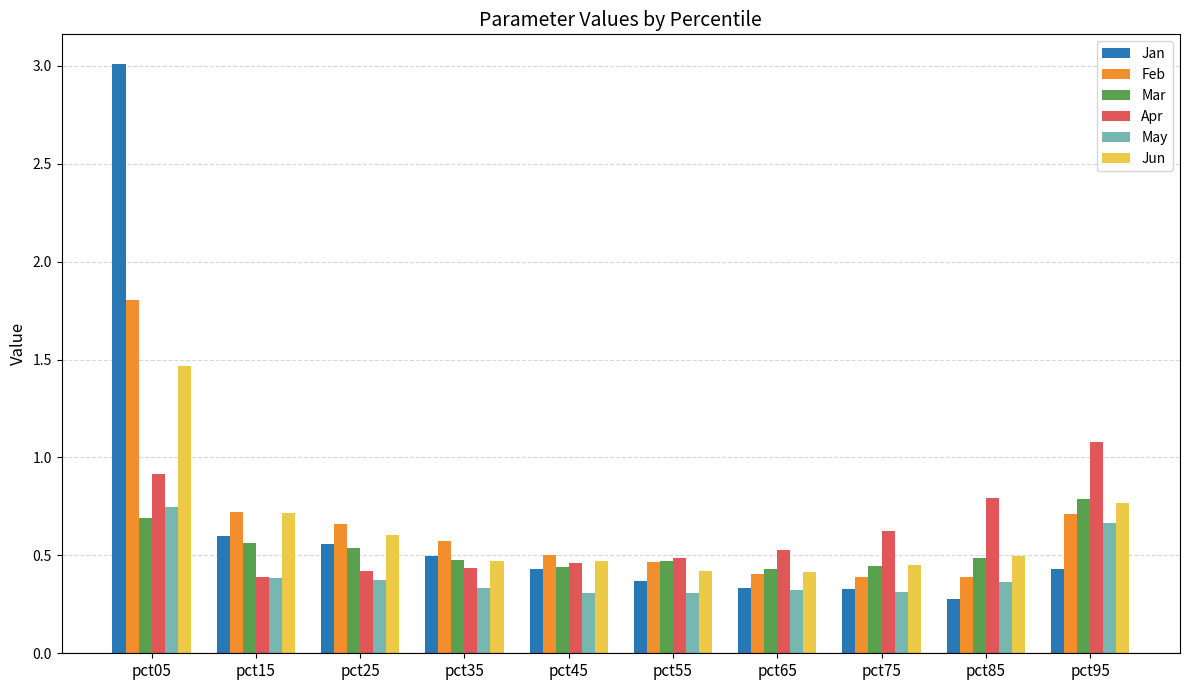

How many data points does each series have?

10